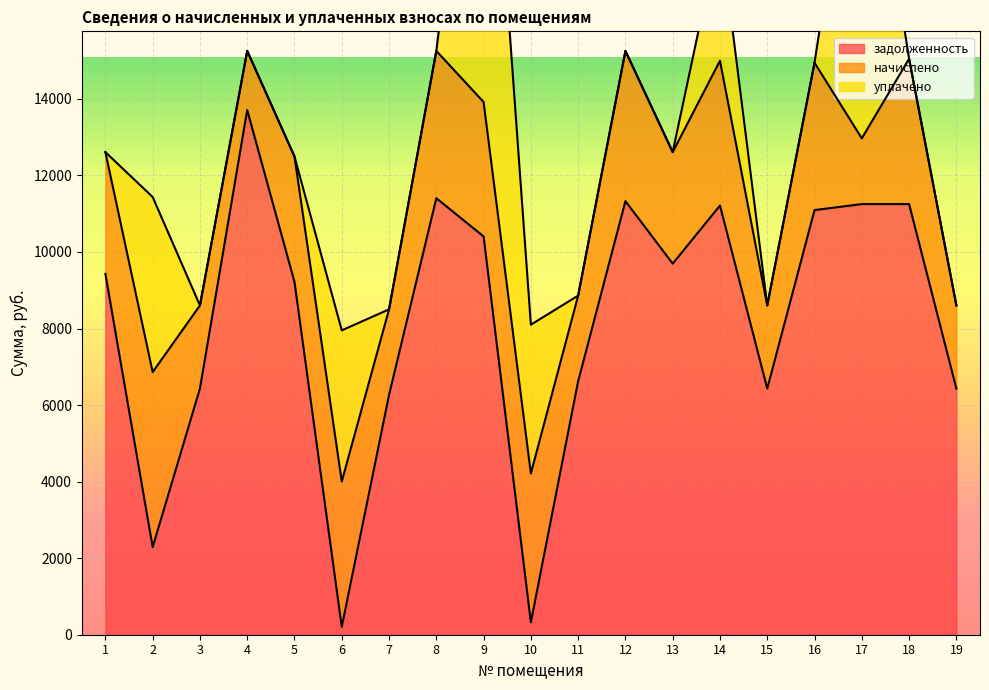

The value of задолженность at 5 is 3980.8. True or false?

False